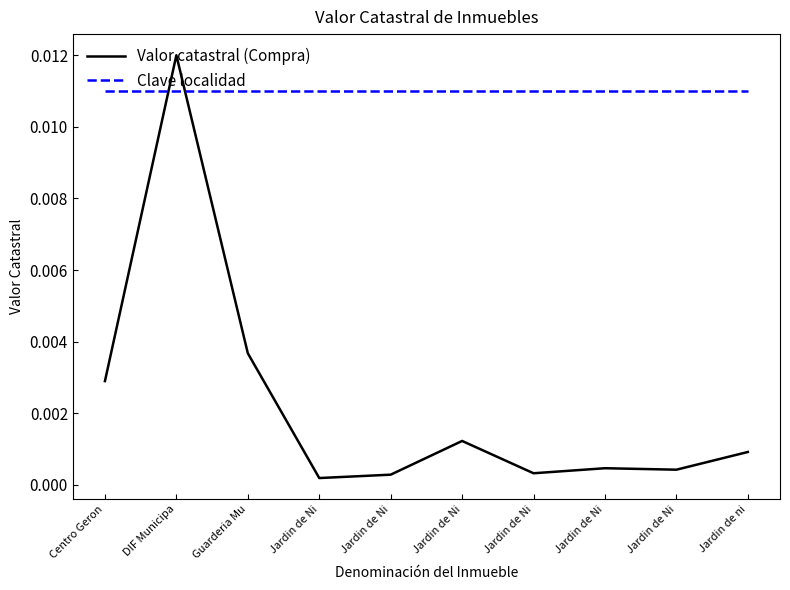

Does the chart have visible grid lines?

No